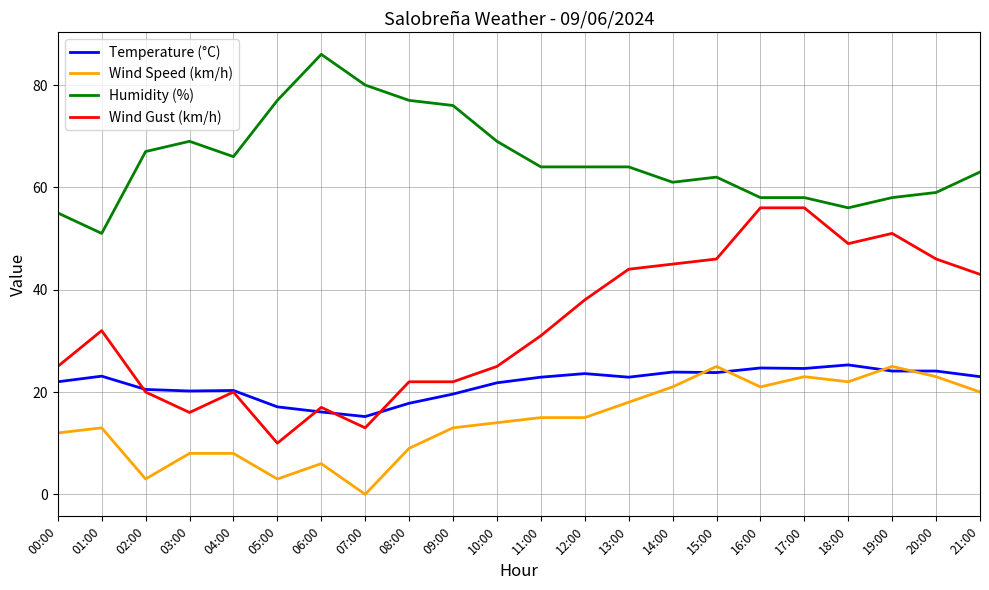

What position from the right is 14:00?

8